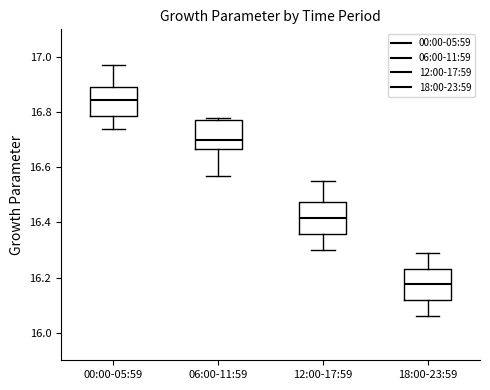

Reading left to right, transcribe this box plot: for each box, give where its median line is, the range the box spans, and where its two whiskers end, as read against the y-axis. The values are not printed on the chart, so give them approximately, as read against the axis.

00:00-05:59: median 16.84, box 16.78 to 16.90, whiskers 16.74 to 16.98
06:00-11:59: median 16.70, box 16.66 to 16.78, whiskers 16.58 to 16.78 (just above the box's upper edge)
12:00-17:59: median 16.42, box 16.36 to 16.48, whiskers 16.30 to 16.56
18:00-23:59: median 16.18, box 16.12 to 16.24, whiskers 16.06 to 16.30